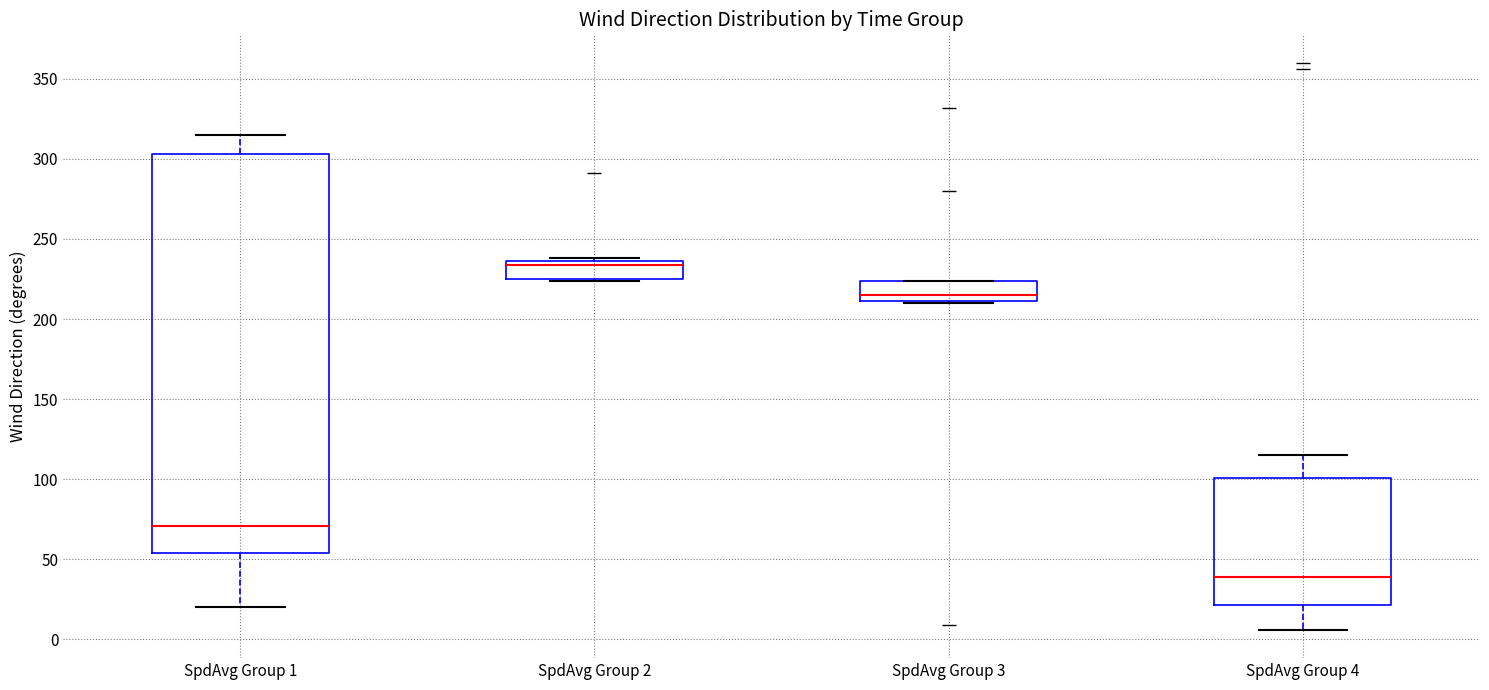

Which box's median line is the lowest?

SpdAvg Group 4